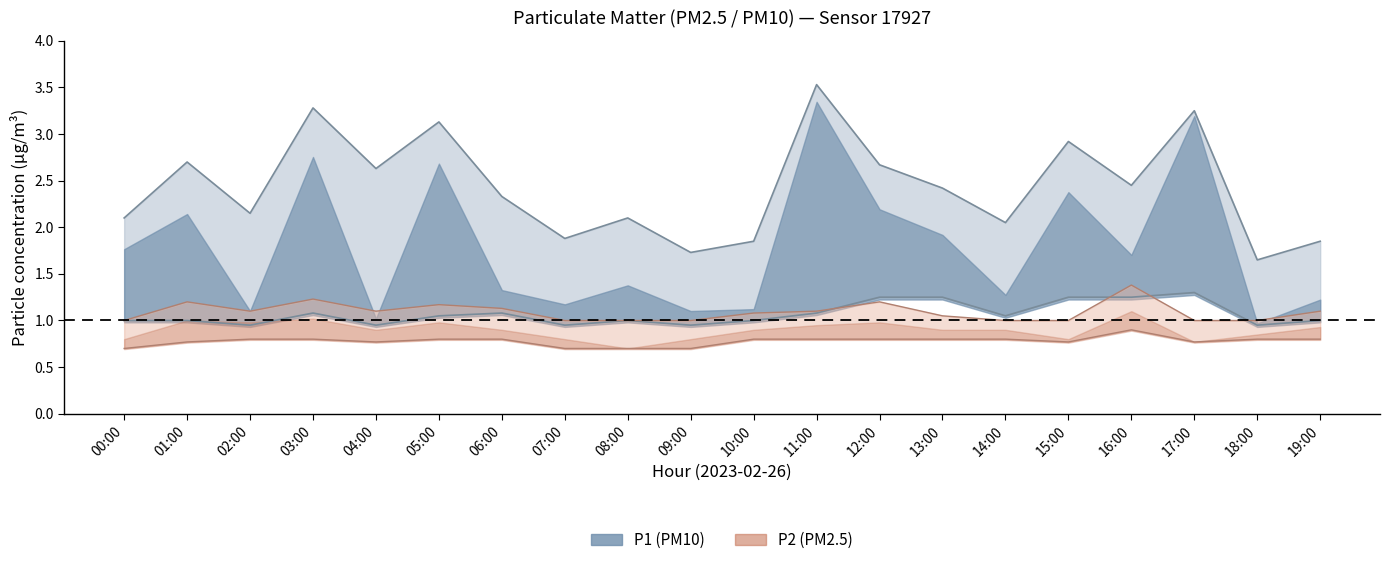

How many values in the P1_lower series exceed 1?

10